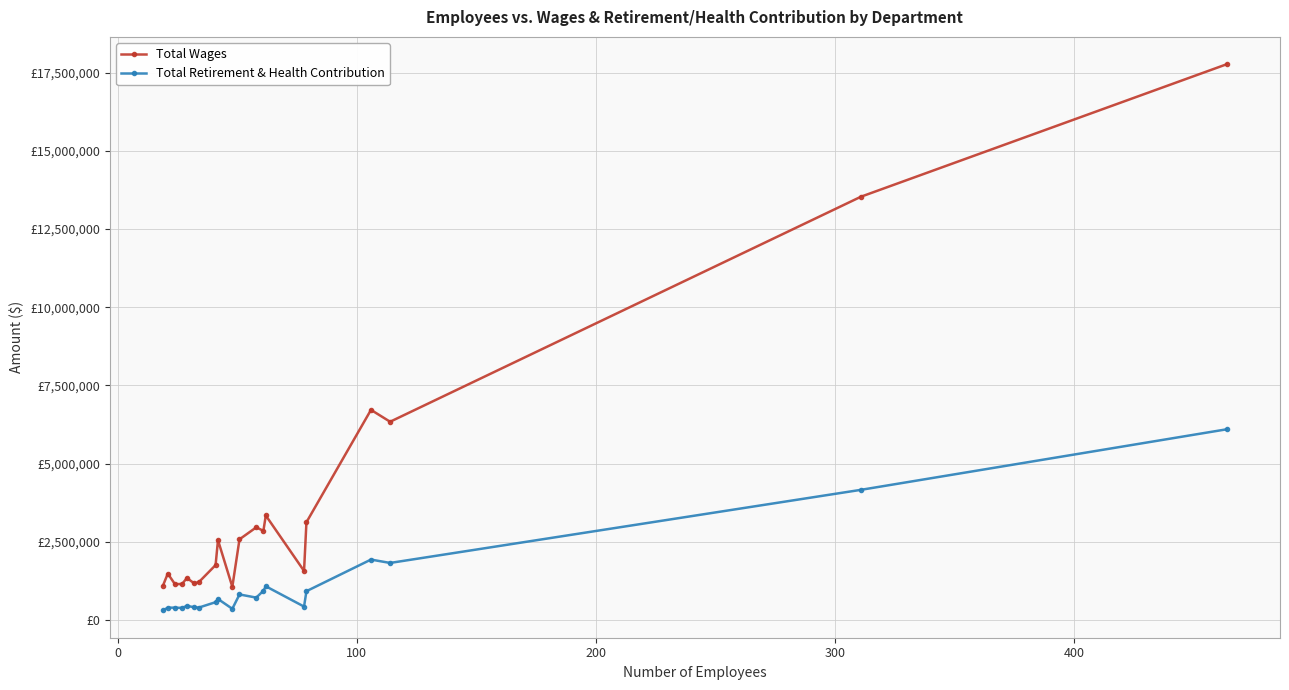

What is the greatest value displayed?

17766542